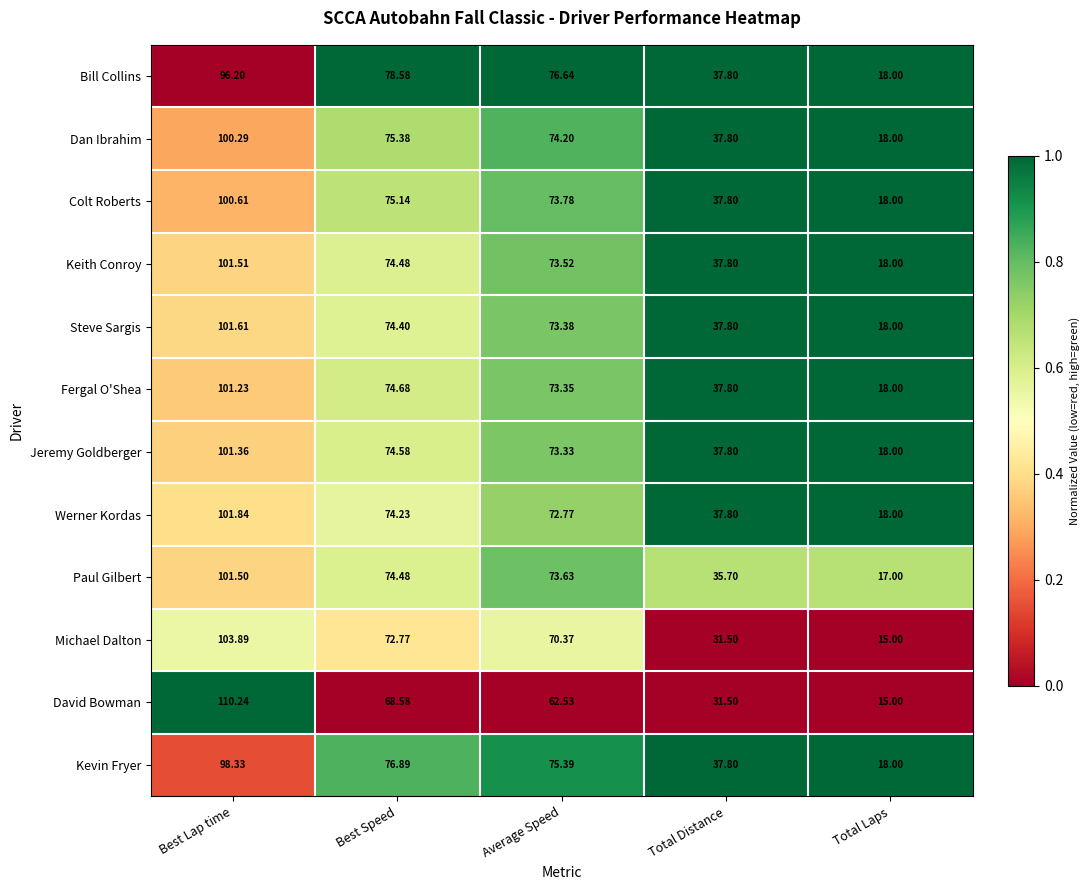

Is the value of Steve Sargis at Best Lap time greater than the value of Michael Dalton at Total Laps?

Yes